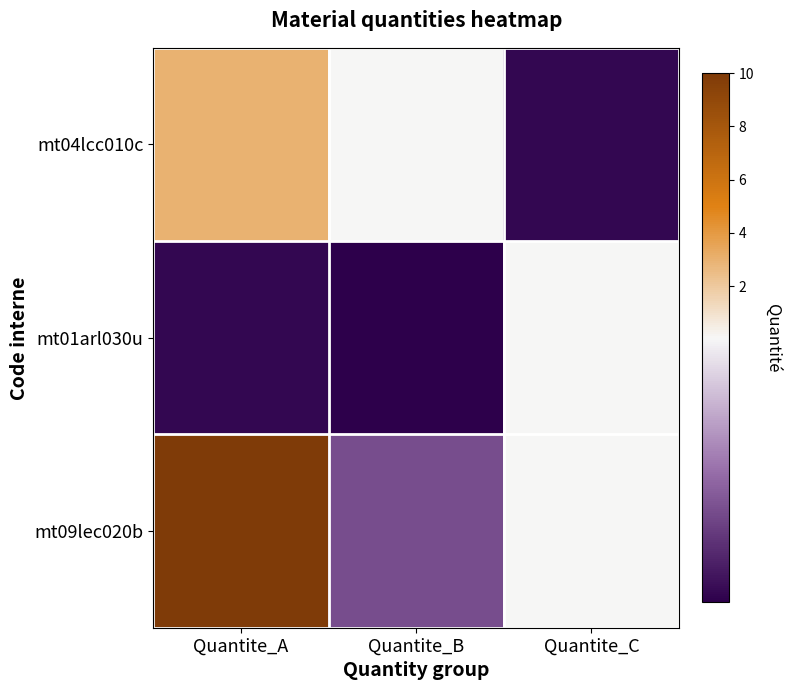

At which category is the sum across all series the highest?

Quantite_A